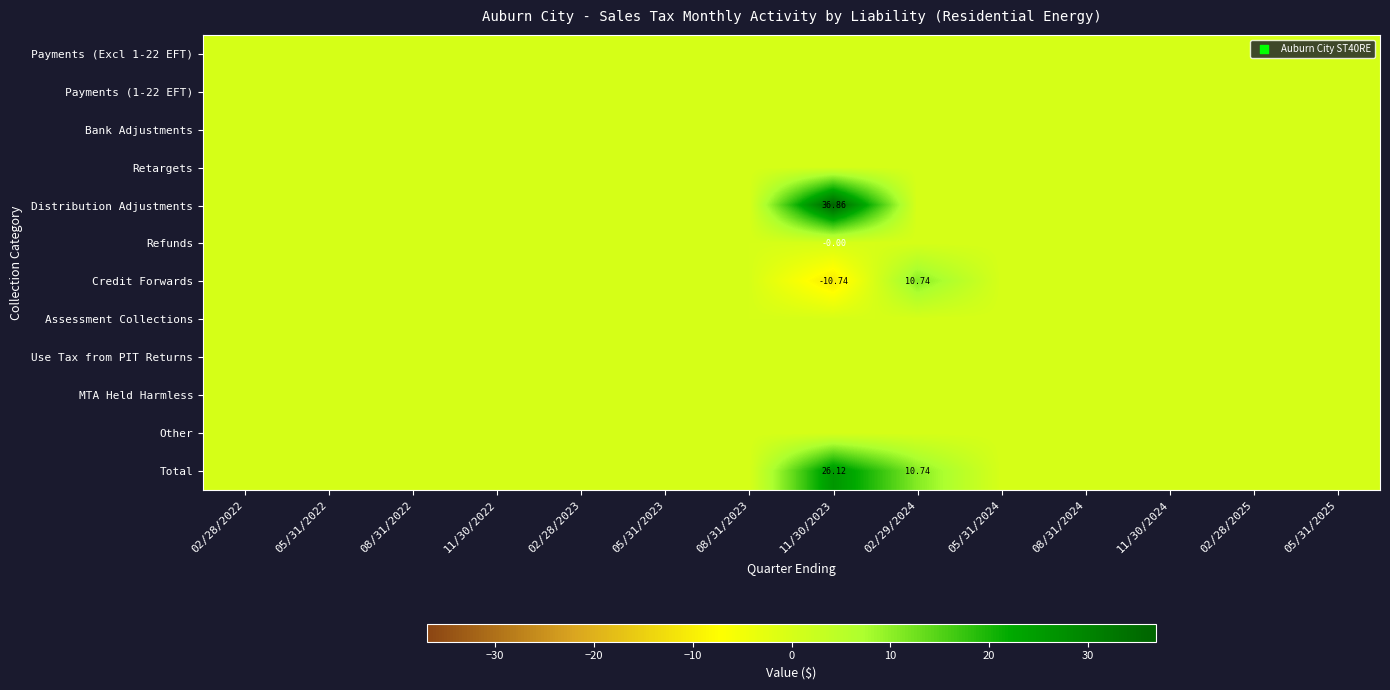

At which category is the sum across all series the highest?

11/30/2023